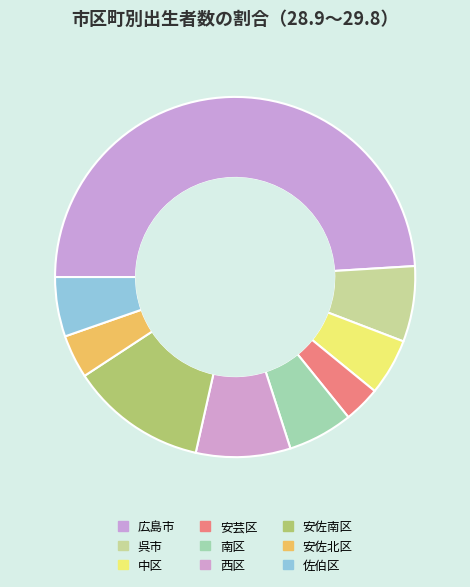

To the nearest percent, what is the difference between the 佐伯区 and 安佐南区 slice percentages?

7%